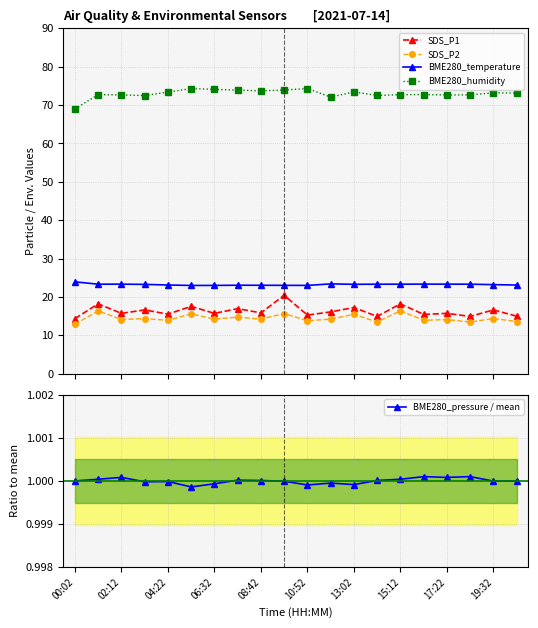

What is the value of the BME280_temperature point at the 1st from the left?

24.0